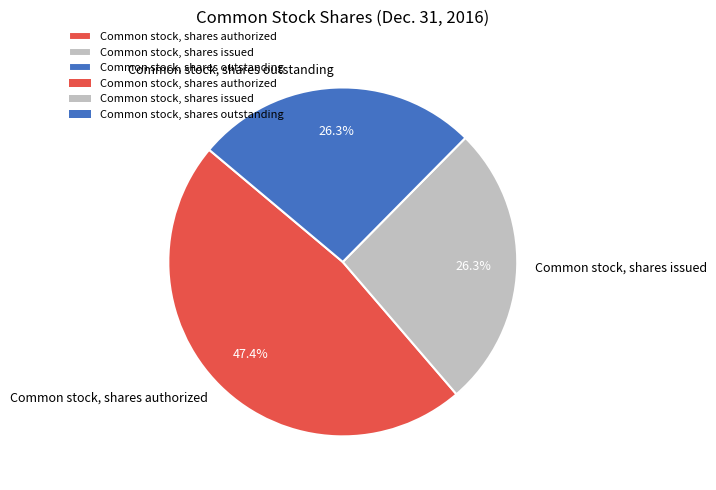

Is it true that Common stock, shares authorized is 34% of the pie?

False